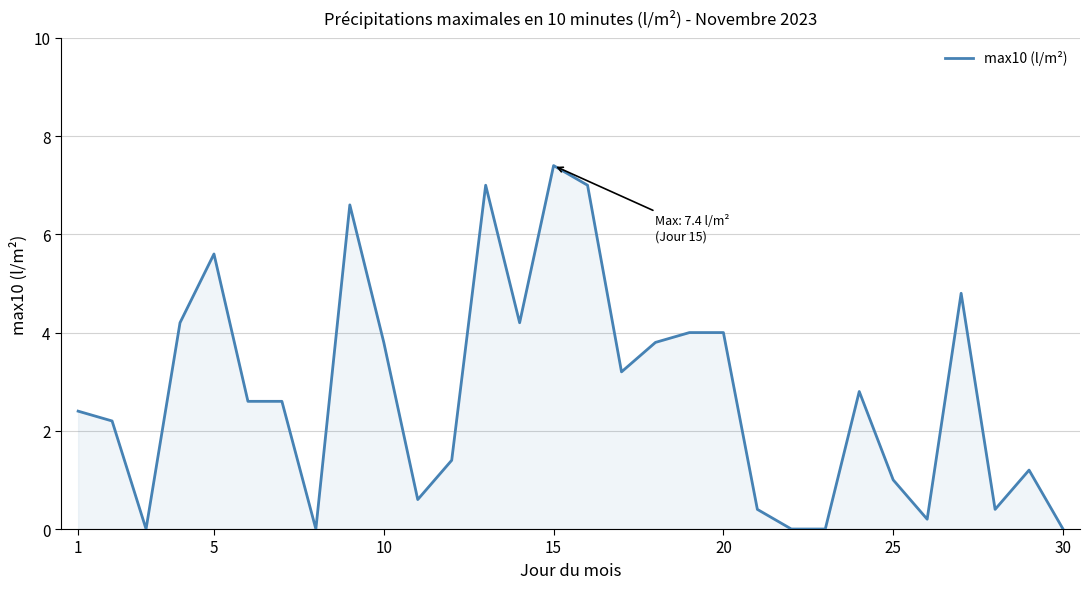

What is the difference between the maximum and minimum values?

7.4